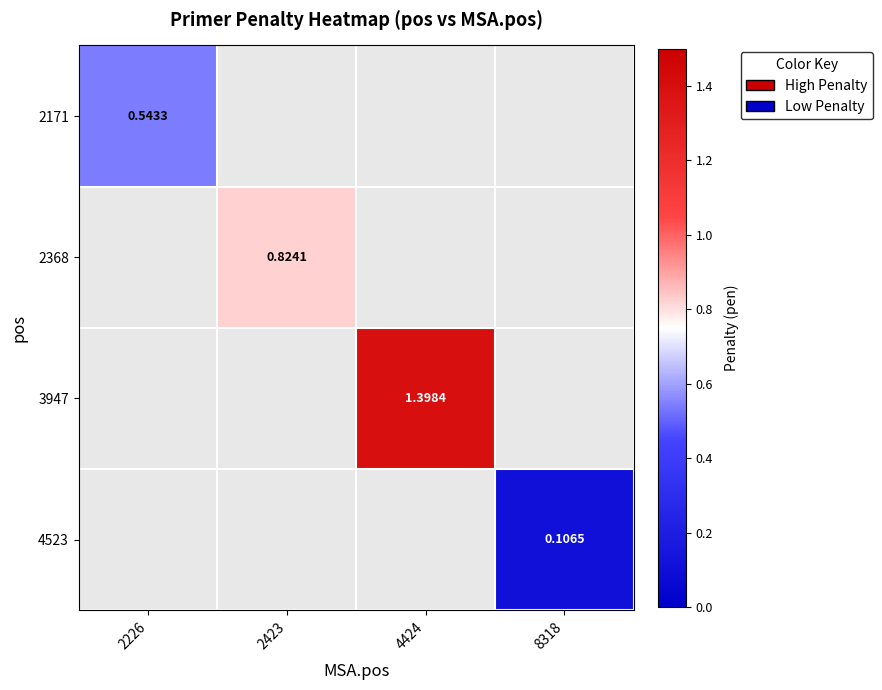

Is the value of 2171 at 2226 greater than the value of 3947 at 4424?

No